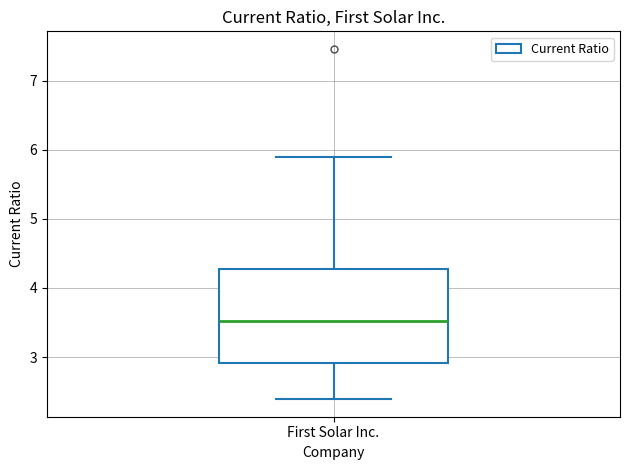

Read this box plot against the y-axis: the position of the median line, the range covered by the box, and the ends of both whiskers. The values are not printed on the chart, so give them approximately, as read against the axis.

median 3.5, box 2.9 to 4.3, whiskers 2.4 to 5.9